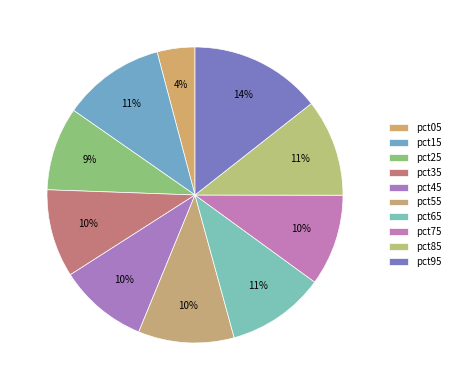

Does pct75 account for over 50% of the chart?

No